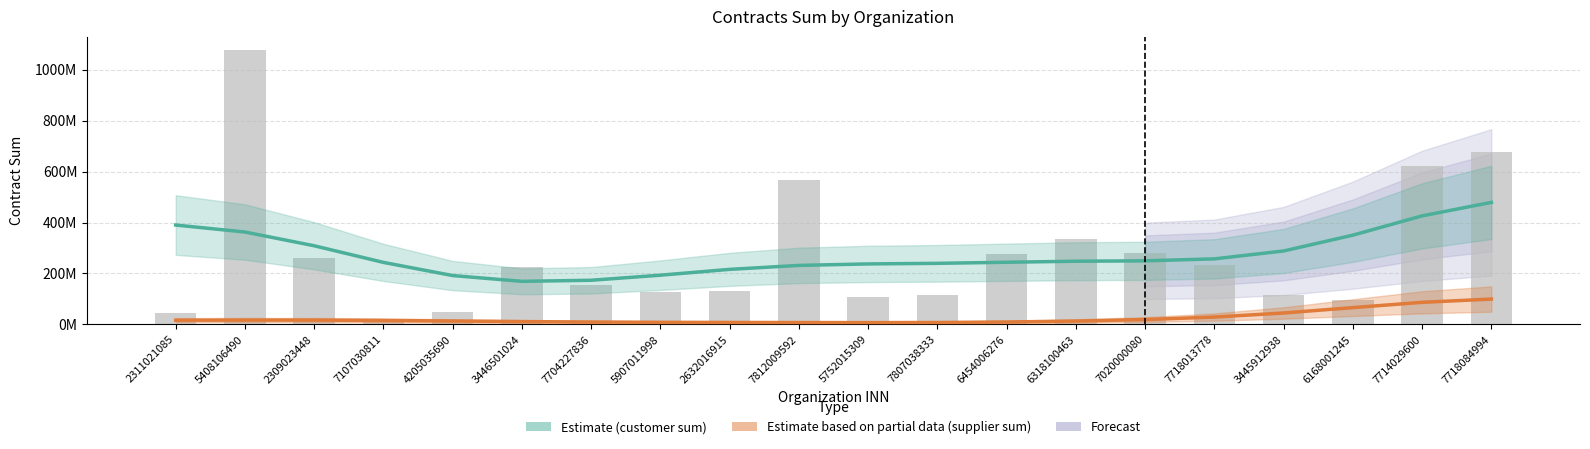

What is the greatest value displayed?

1075466998.2